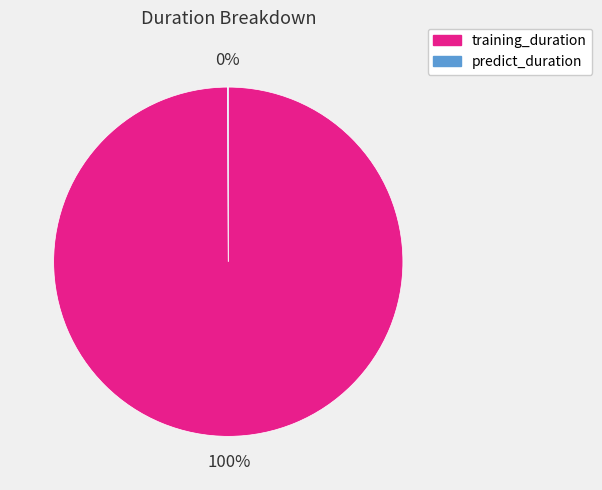

Which category has the biggest portion of the pie?

training_duration